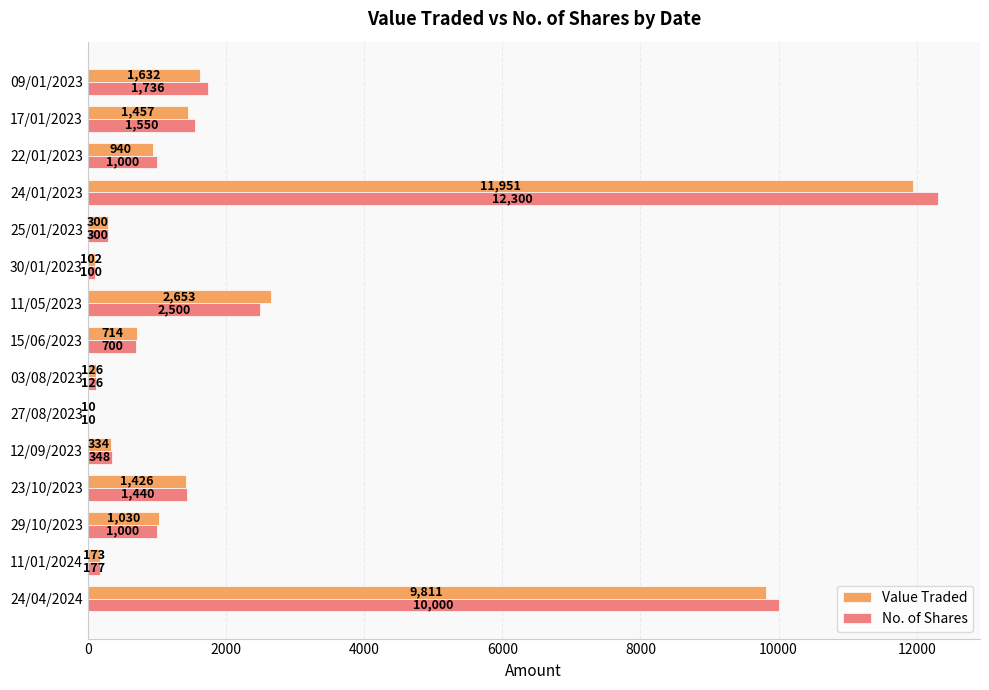

What is the sum of the Value Traded values at 09/01/2023 and 24/01/2023?

13583